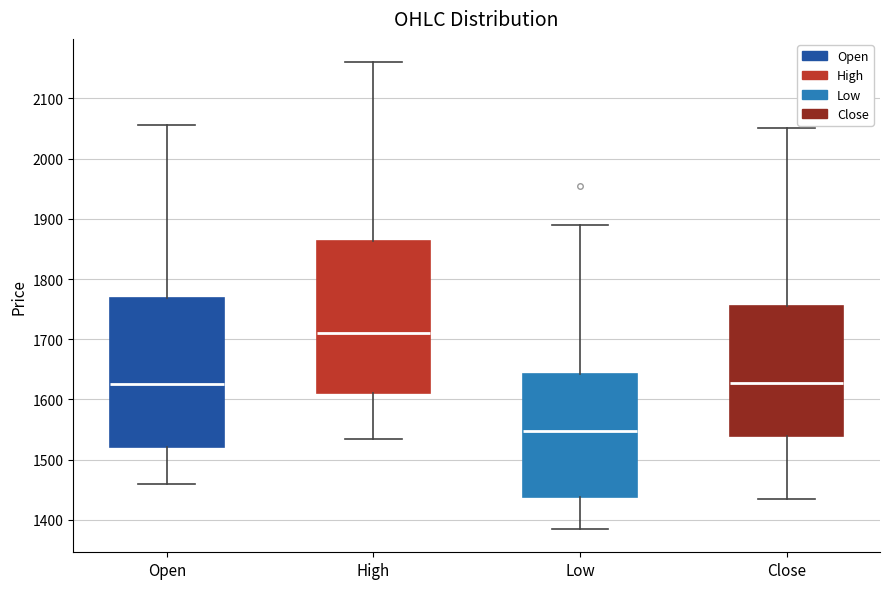

Where does the upper whisker of the box for Low end on the y-axis? The values are not printed on the chart, so give them approximately, as read against the axis.

1890